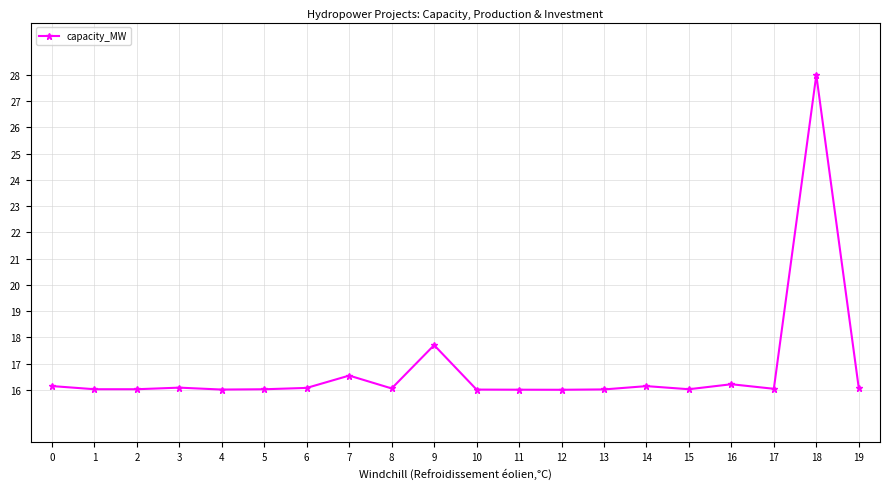

What is the value of the 20th point from the left?

16.1